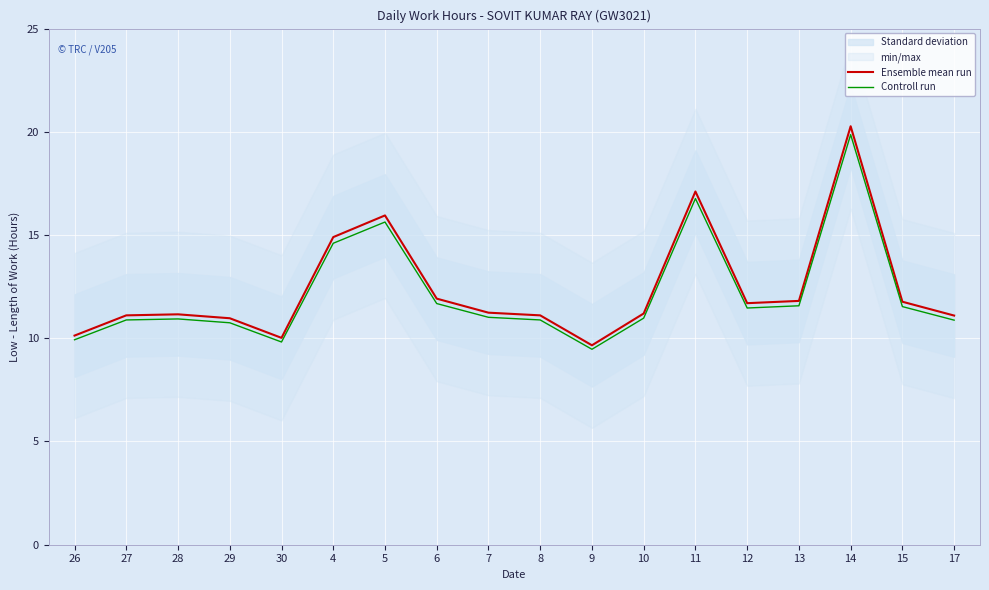

True or false: Controll run has more than 2 interior local peaks.

True